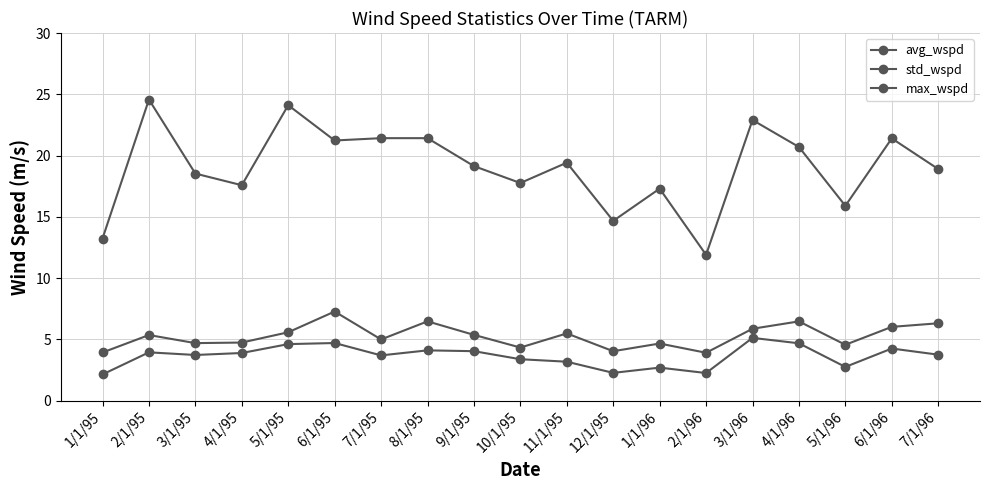

How many series are shown in this chart?

3